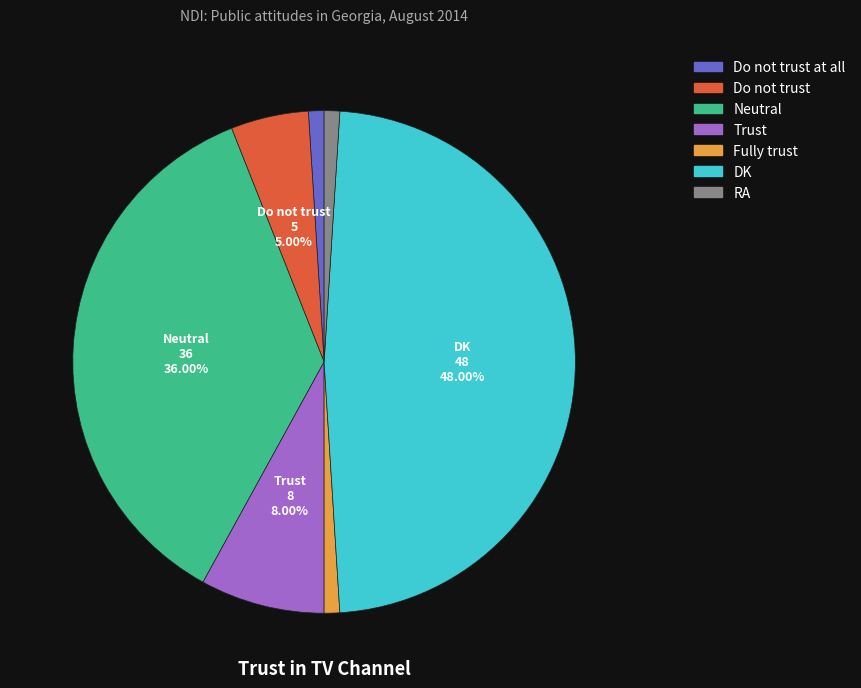

How many segments does this pie chart have?

7